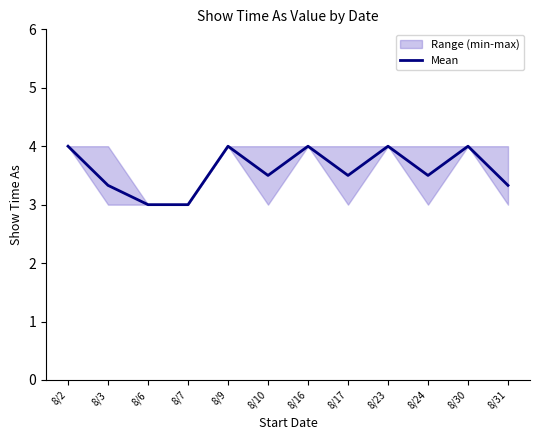

True or false: the data shows 3.3 at 8/3.

True